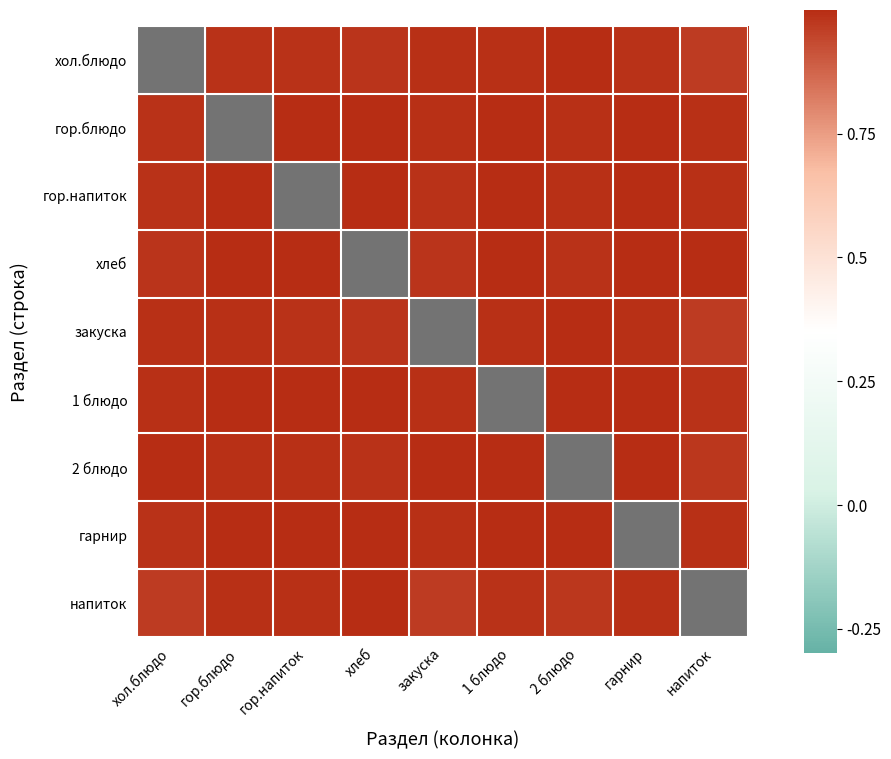

The гарнир series shows 1.0 at гор.блюдо. True or false?

True